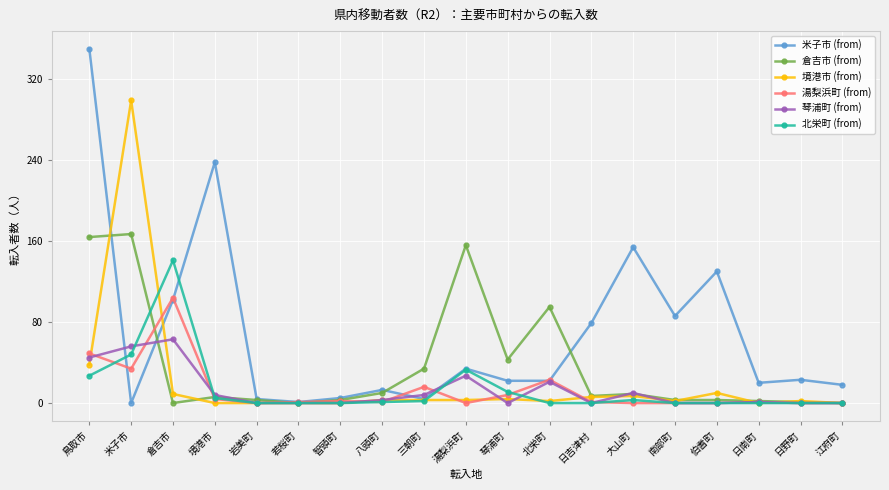

Rank the series by their maximum value, from lowest to highest.

琴浦町 (from), 湯梨浜町 (from), 北栄町 (from), 倉吉市 (from), 境港市 (from), 米子市 (from)